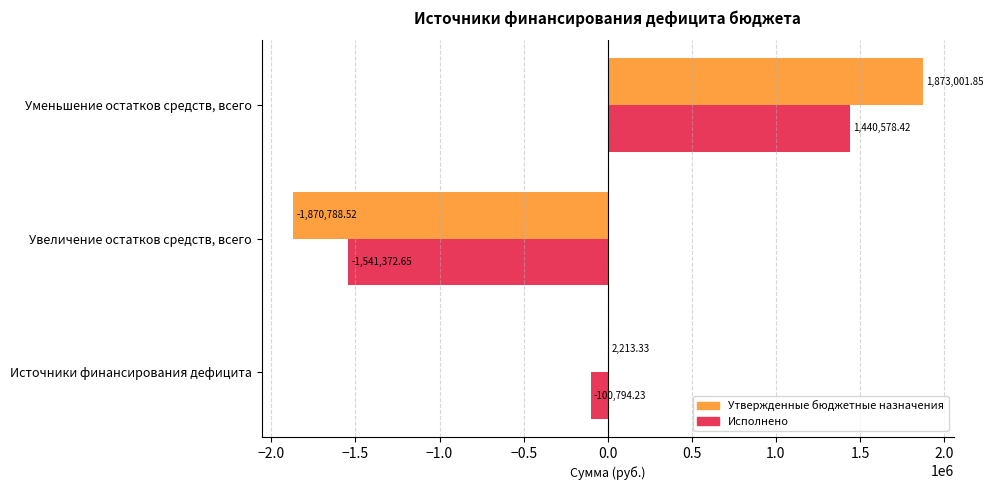

What is the sum of the Утвержденные бюджетные назначения values at Уменьшение остатков средств, всего and Увеличение остатков средств, всего?

2213.3